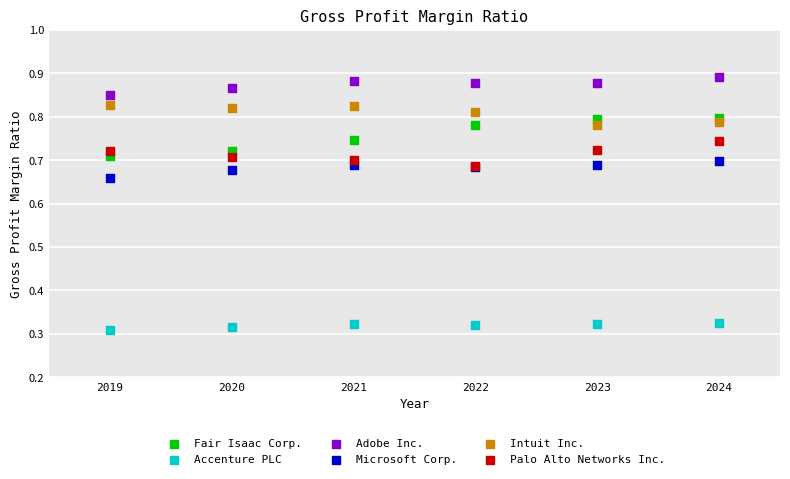

Which series reaches the maximum Y coordinate?

Adobe Inc.